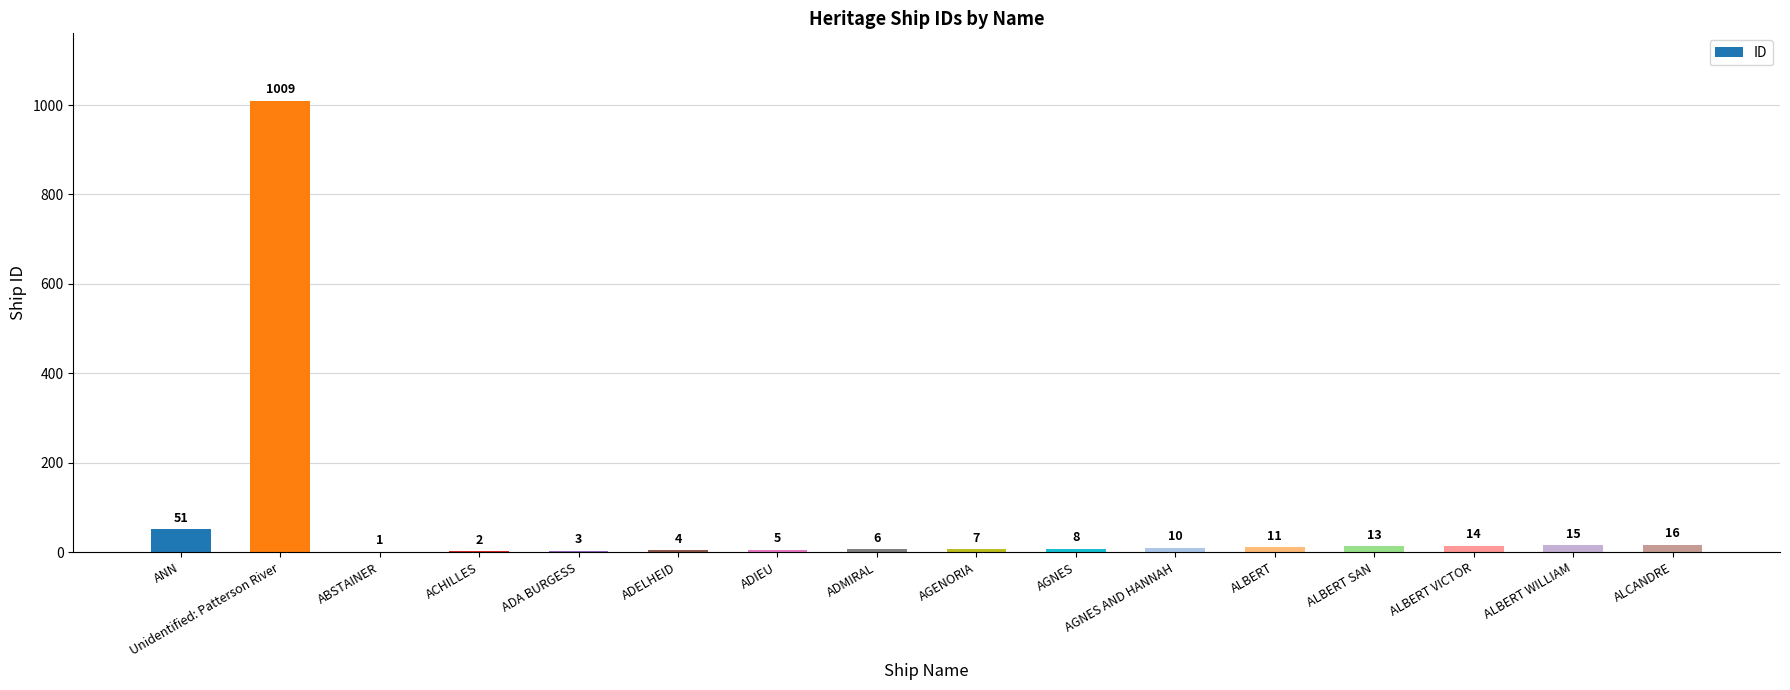

Reading left to right, what are all the values shown in this chart?

ANN=51	Unidentified: Patterson River=1009	ABSTAINER=1	ACHILLES=2	ADA BURGESS=3	ADELHEID=4	ADIEU=5	ADMIRAL=6	AGENORIA=7	AGNES=8	AGNES AND HANNAH=10	ALBERT=11	ALBERT SAN=13	ALBERT VICTOR=14	ALBERT WILLIAM=15	ALCANDRE=16